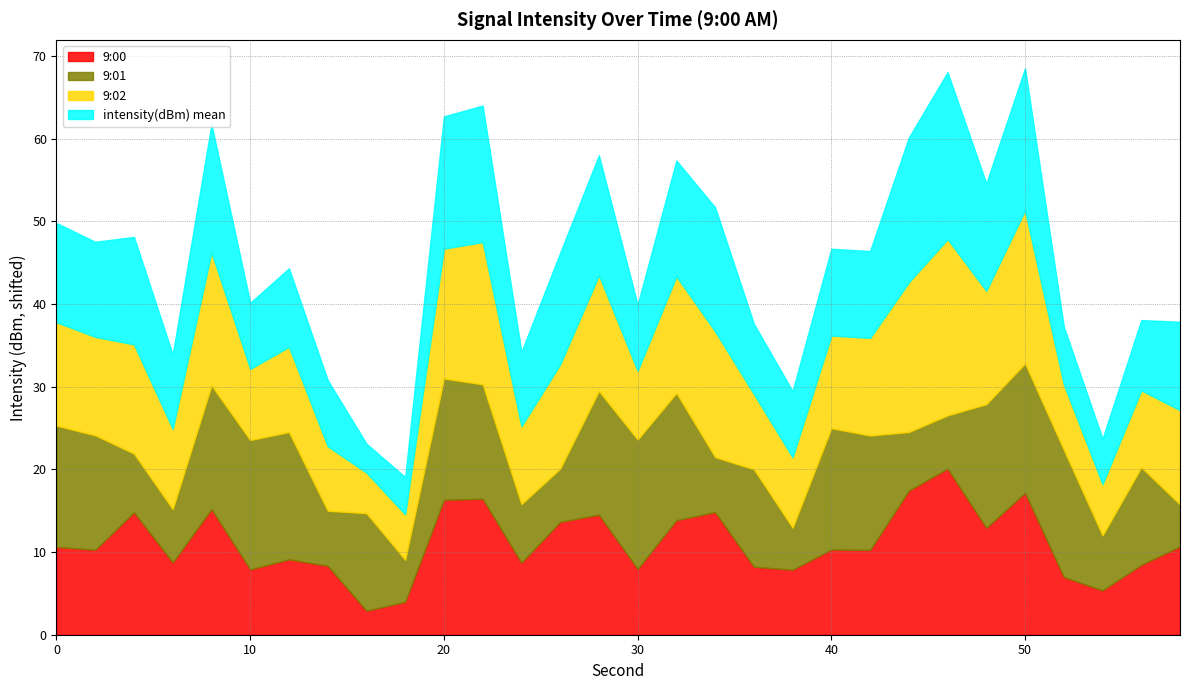

What are all the series names shown in the legend?

9:00, 9:01, 9:02, intensity(dBm) mean